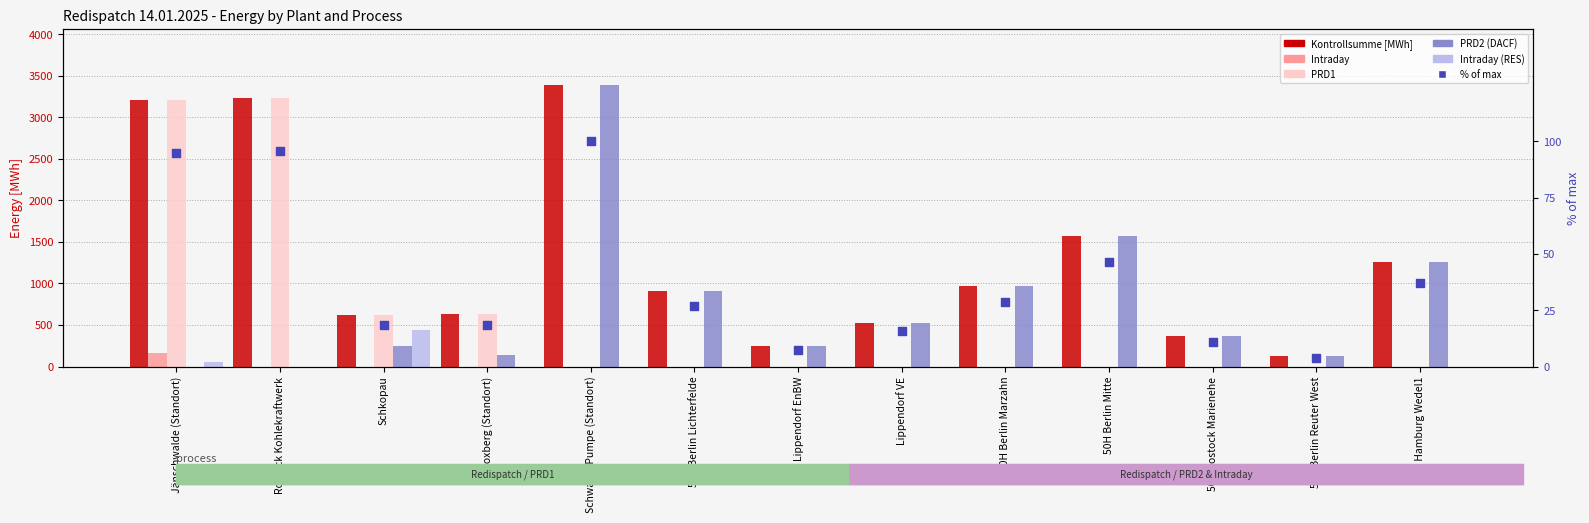

Which series has the widest spread of Y values?

PRD2 (DACF)